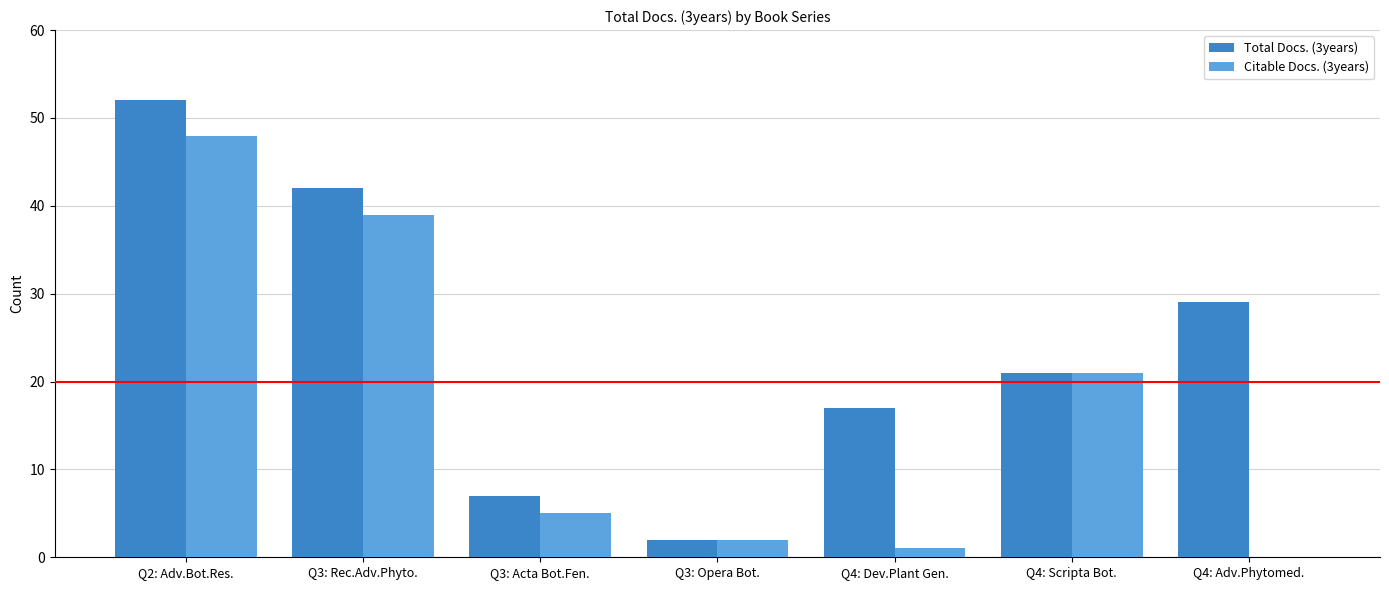

What is the sum of all Citable Docs. (3years) values?

116